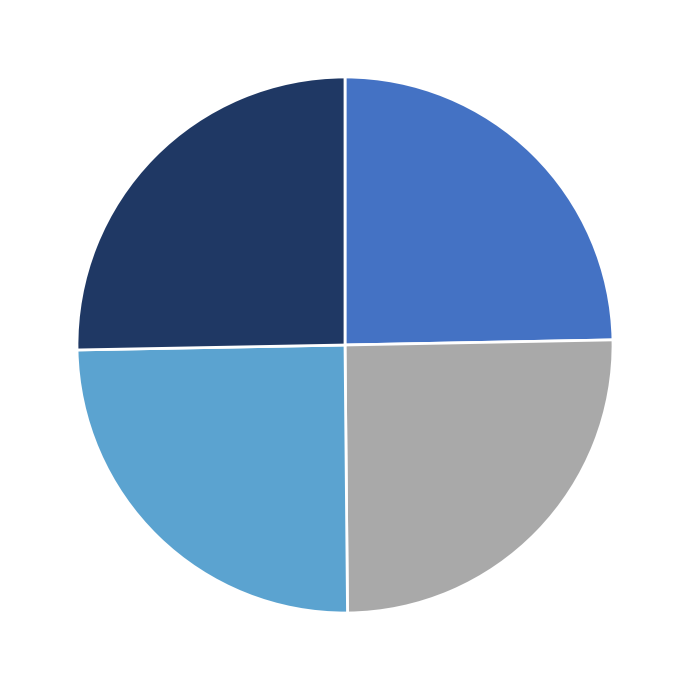

Is there any slice that represents more than half of the pie?

No